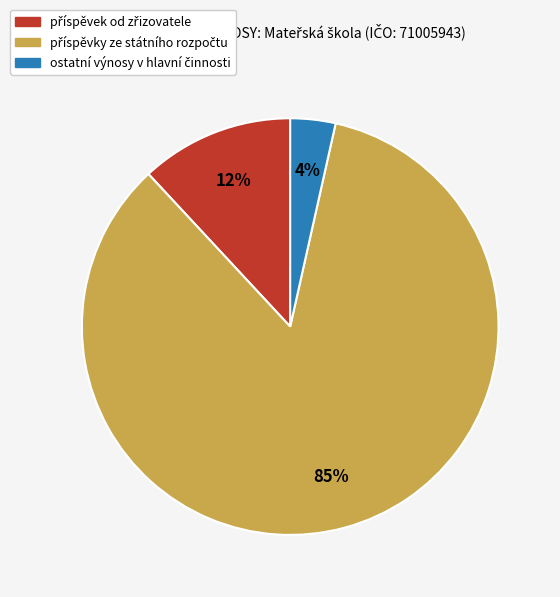

Rank the categories by value from highest to lowest.

příspěvky ze státního rozpočtu, příspěvek od zřizovatele, ostatní výnosy v hlavní činnosti